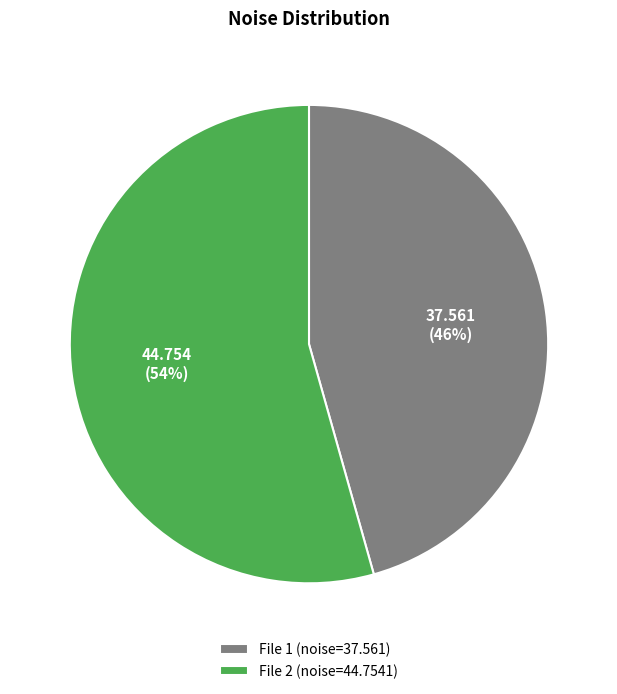

Rank the categories by value from lowest to highest.

File 1 (noise=37.561), File 2 (noise=44.7541)